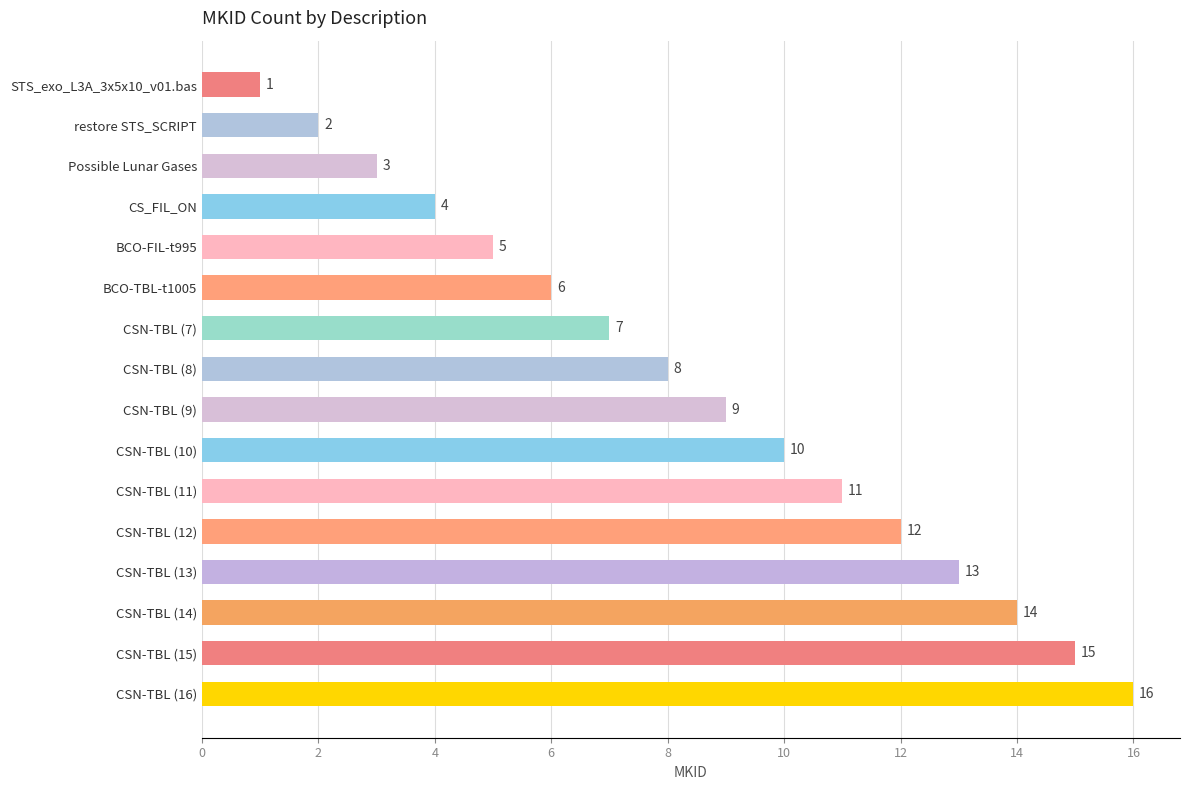

Rank the categories by value from lowest to highest.

STS_exo_L3A_3x5x10_v01.bas, restore STS_SCRIPT, Possible Lunar Gases, CS_FIL_ON, BCO-FIL-t995, BCO-TBL-t1005, CSN-TBL (7), CSN-TBL (8), CSN-TBL (9), CSN-TBL (10), CSN-TBL (11), CSN-TBL (12), CSN-TBL (13), CSN-TBL (14), CSN-TBL (15), CSN-TBL (16)